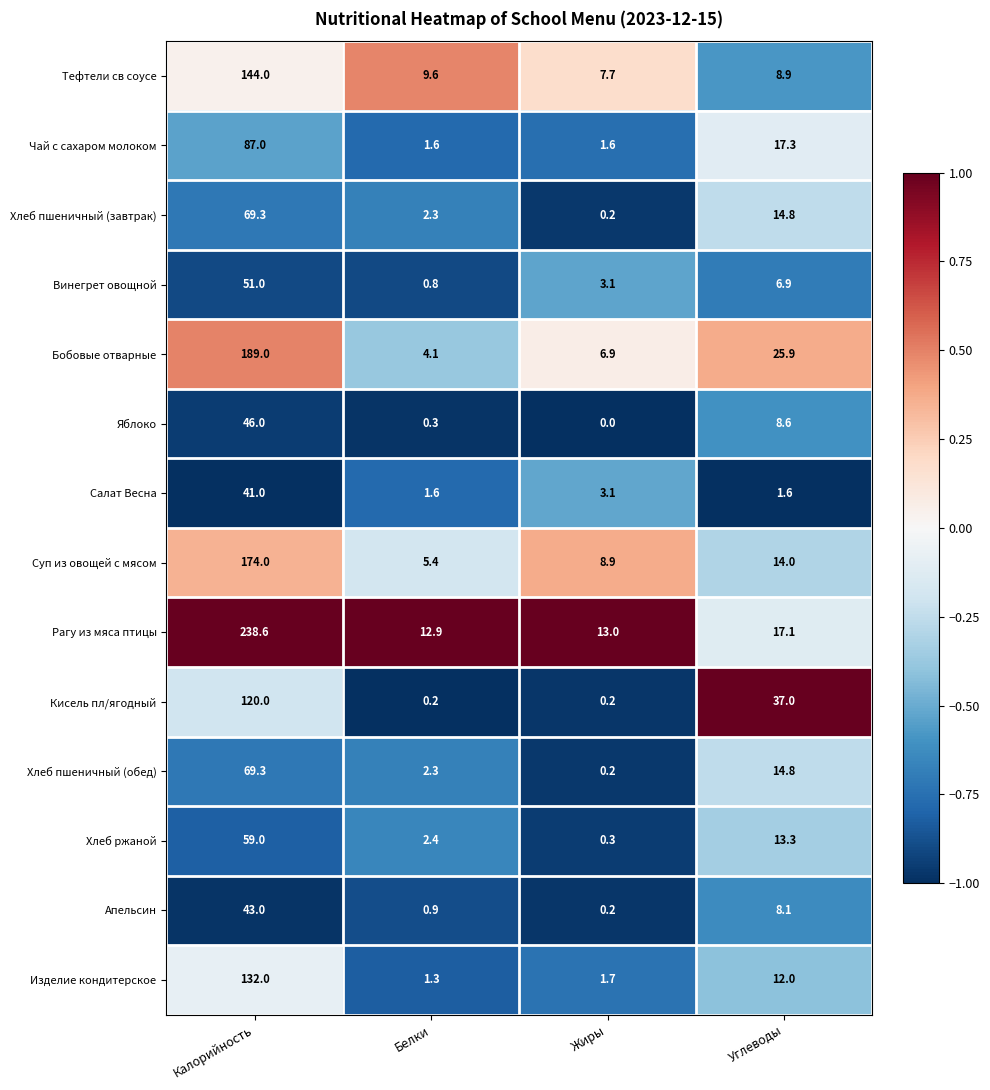

List the labels in order of Апельсин value, largest first.

Калорийность, Углеводы, Белки, Жиры